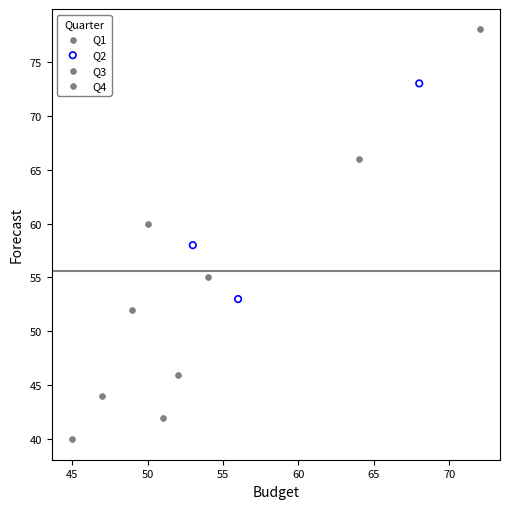

Which series contains the highest Y value?

Q3